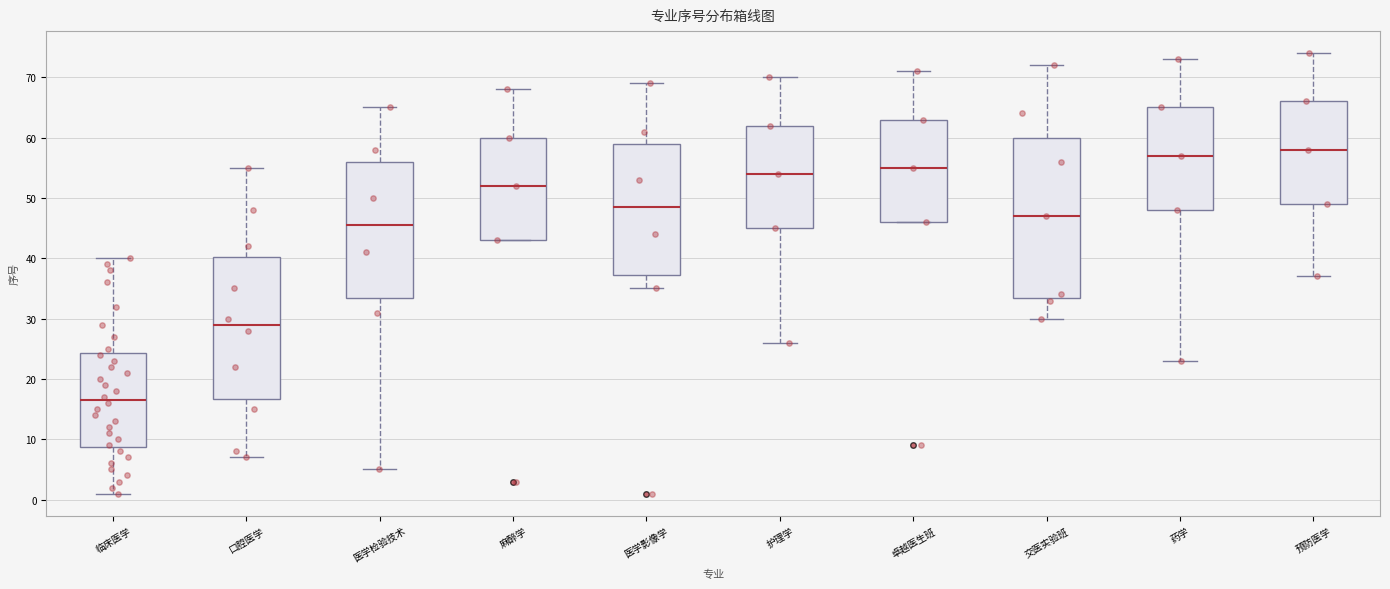

Comparing the boxes themselves (not the whiskers), which one is the tallest?

交医实验班